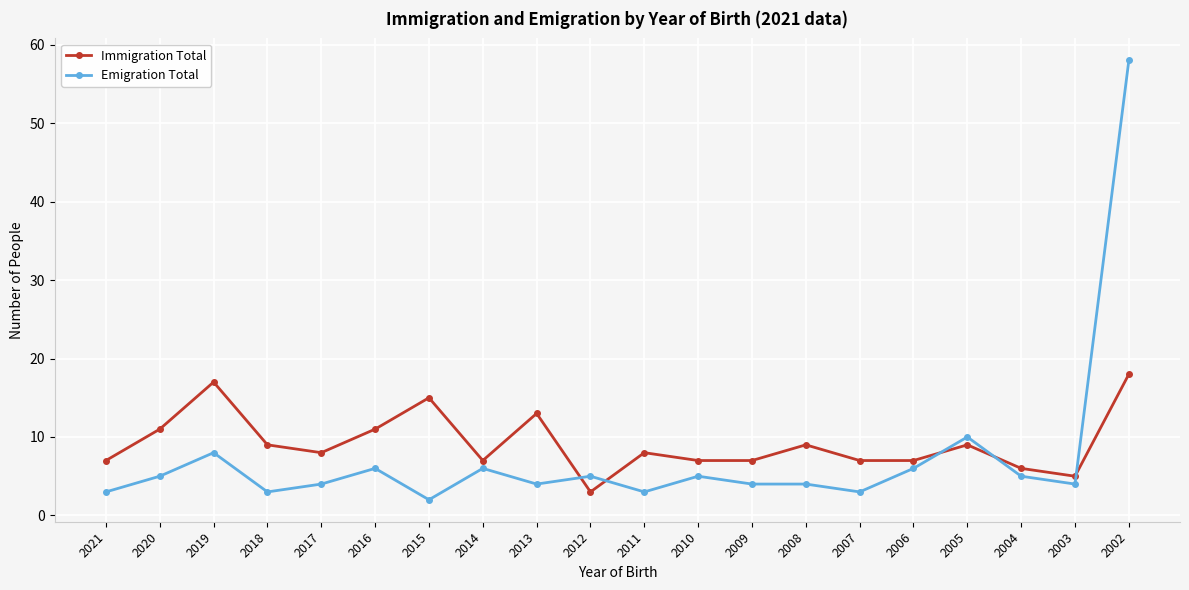

What is the maximum value for Emigration Total?

58